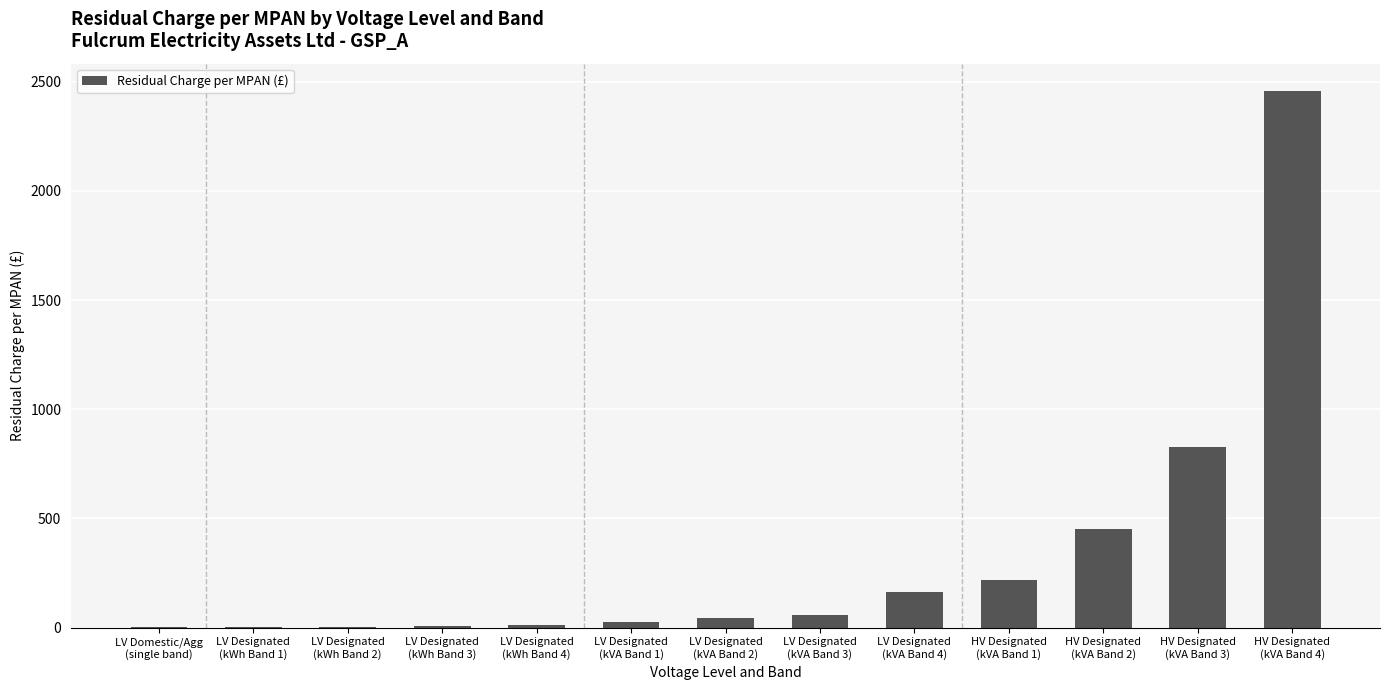

What is the greatest value displayed?

2459.5